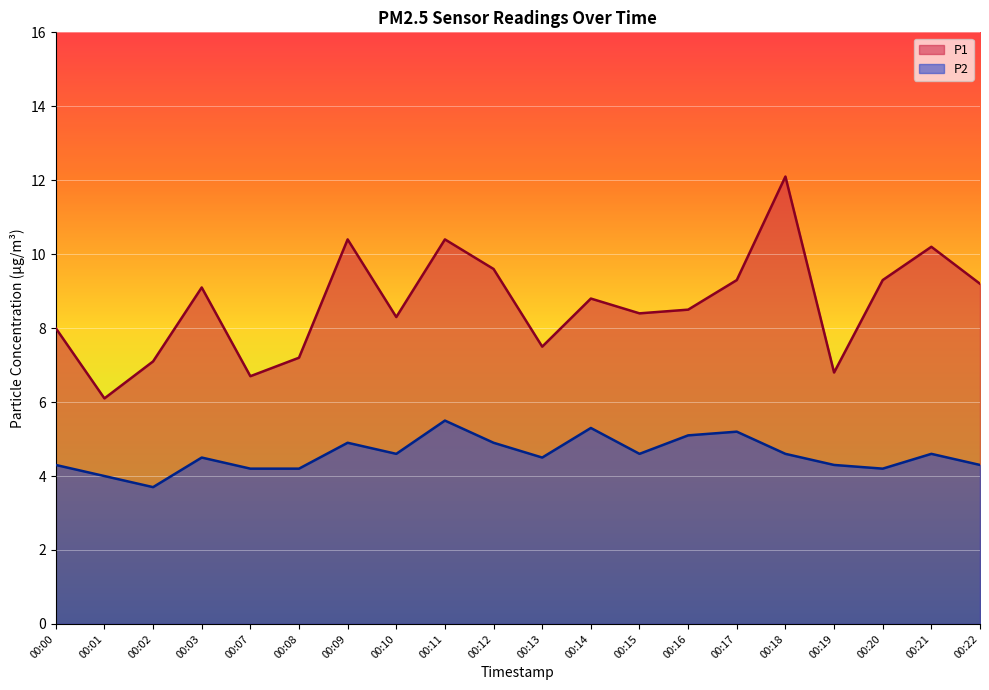

Which category has the highest value in the P2 series?

00:11